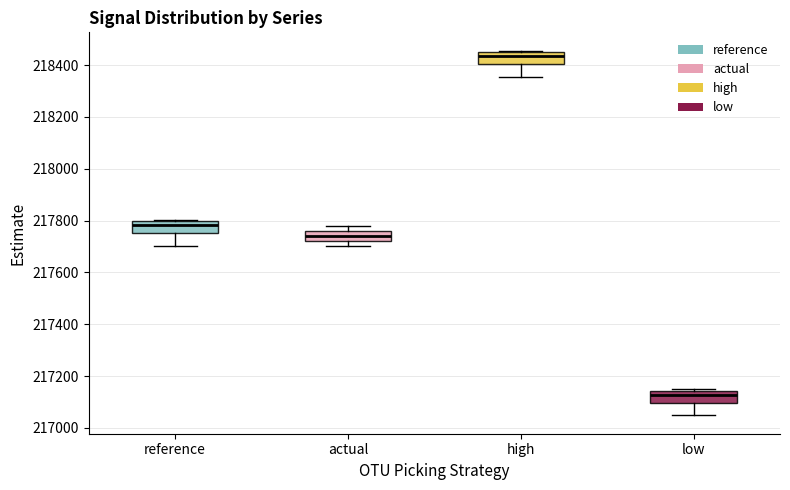

Which box has the highest median line?

high